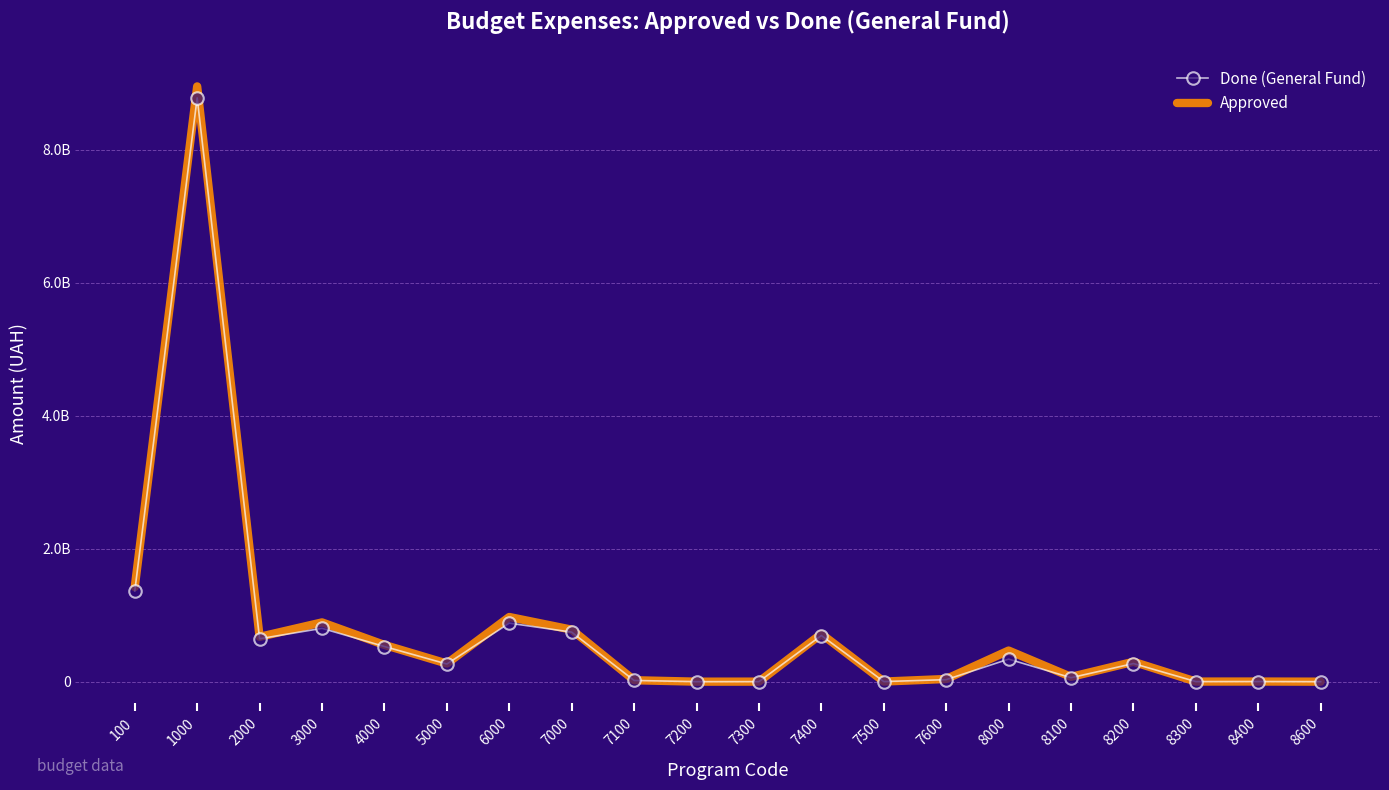

What is the difference between the Approved values at 1000 and 8600?

8954058248